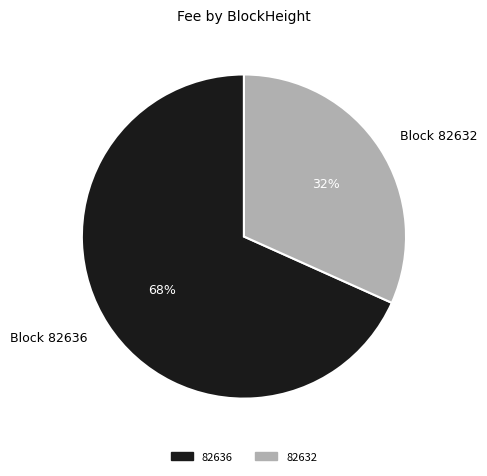

How many slices are in this pie chart?

2